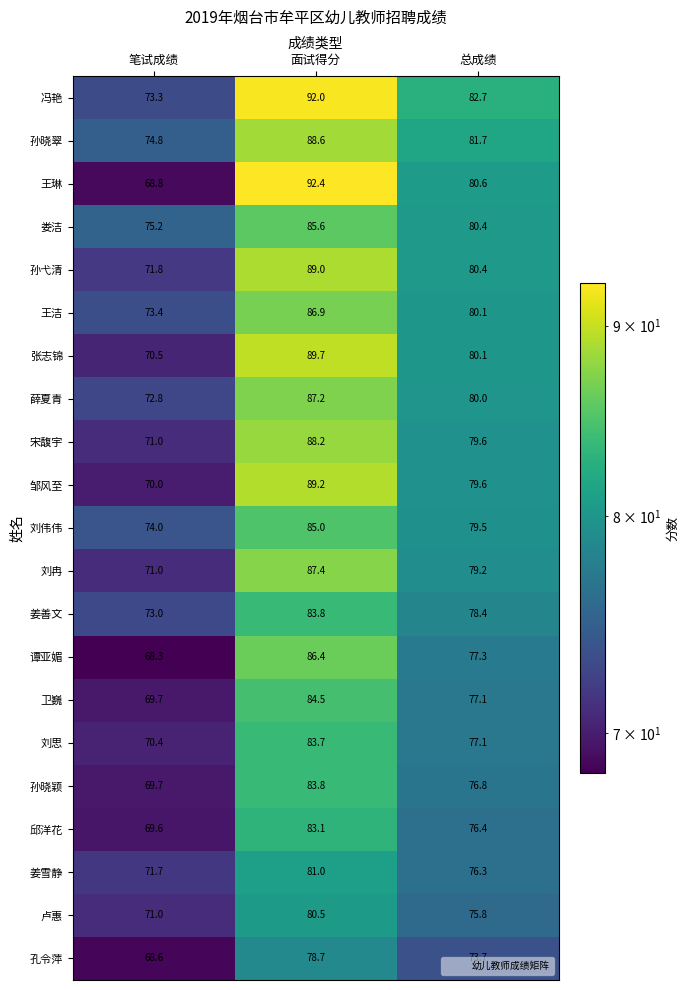

At which category is the sum across all series the highest?

面试得分